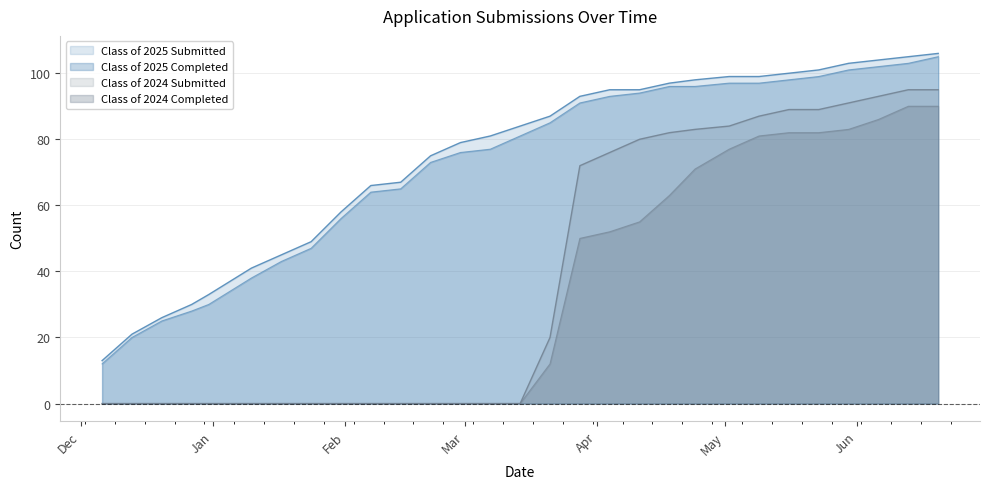

At which category is the sum across all series the highest?

06/20/2025